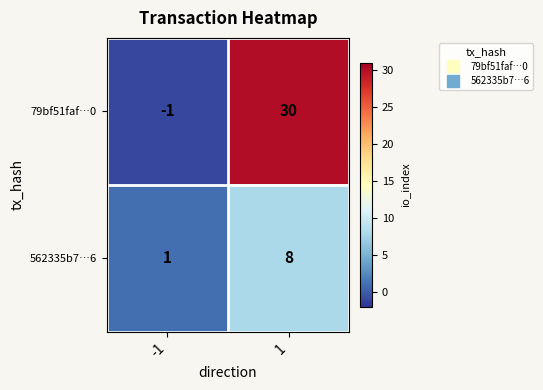

Reading left to right, transcribe all the data shown in this chart.

79bf51faf…0: -1	30
562335b7…6: 1	8